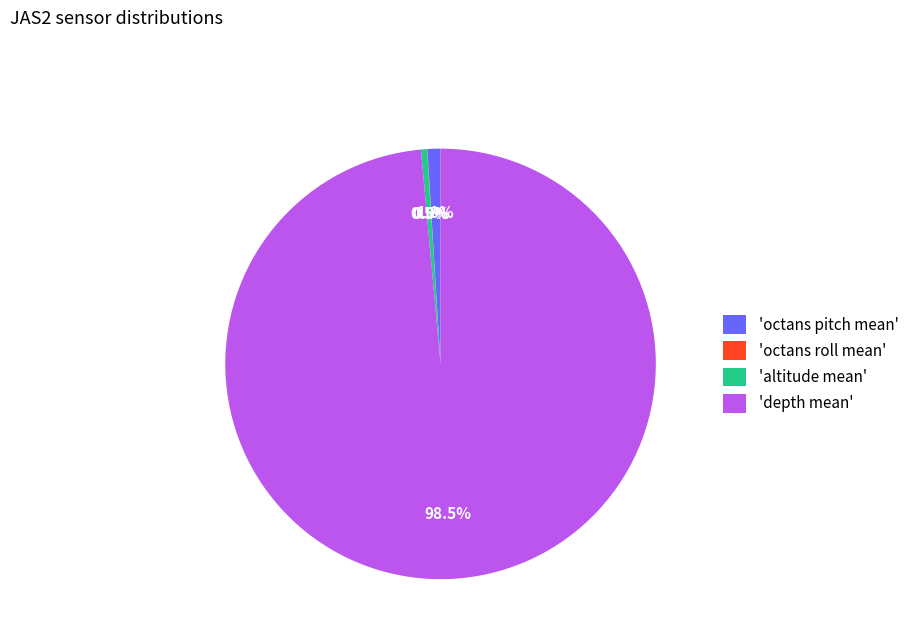

Does any single category account for the majority?

Yes